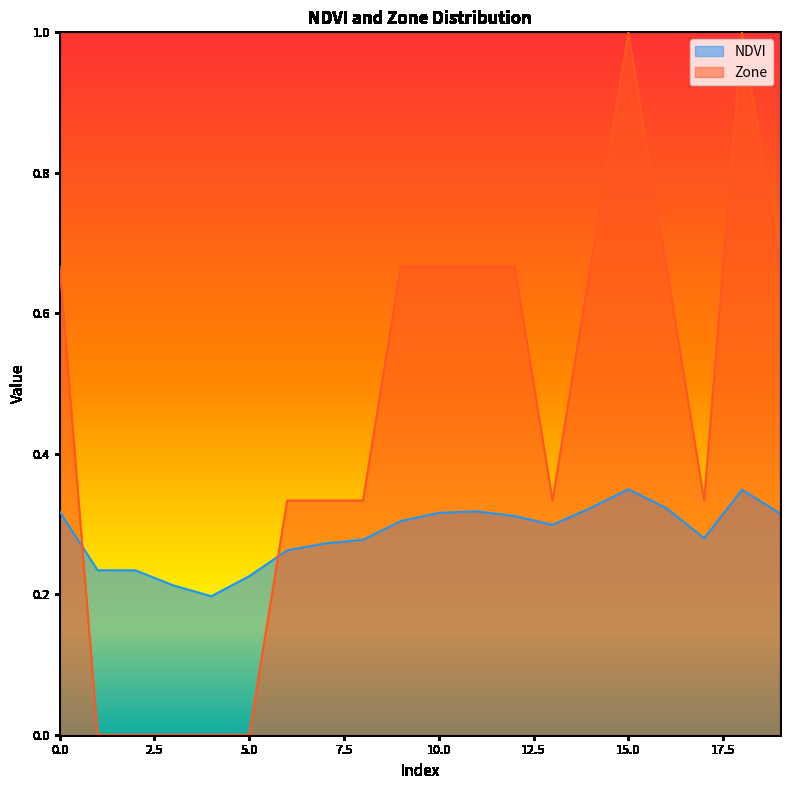

Reading left to right, transcribe all the data shown in this chart.

NDVI: 0.3	0.2	0.2	0.2	0.2	0.2	0.3	0.3	0.3	0.3	0.3	0.3	0.3	0.3	0.3	0.3	0.3	0.3	0.3	0.3
Zone: 0.7	0.0	0.0	0.0	0.0	0.0	0.3	0.3	0.3	0.7	0.7	0.7	0.7	0.3	0.7	1.0	0.7	0.3	1.0	0.7